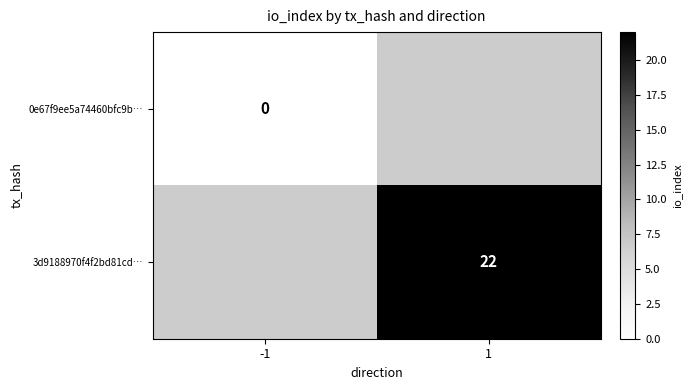

How many distinct data groups are displayed?

2